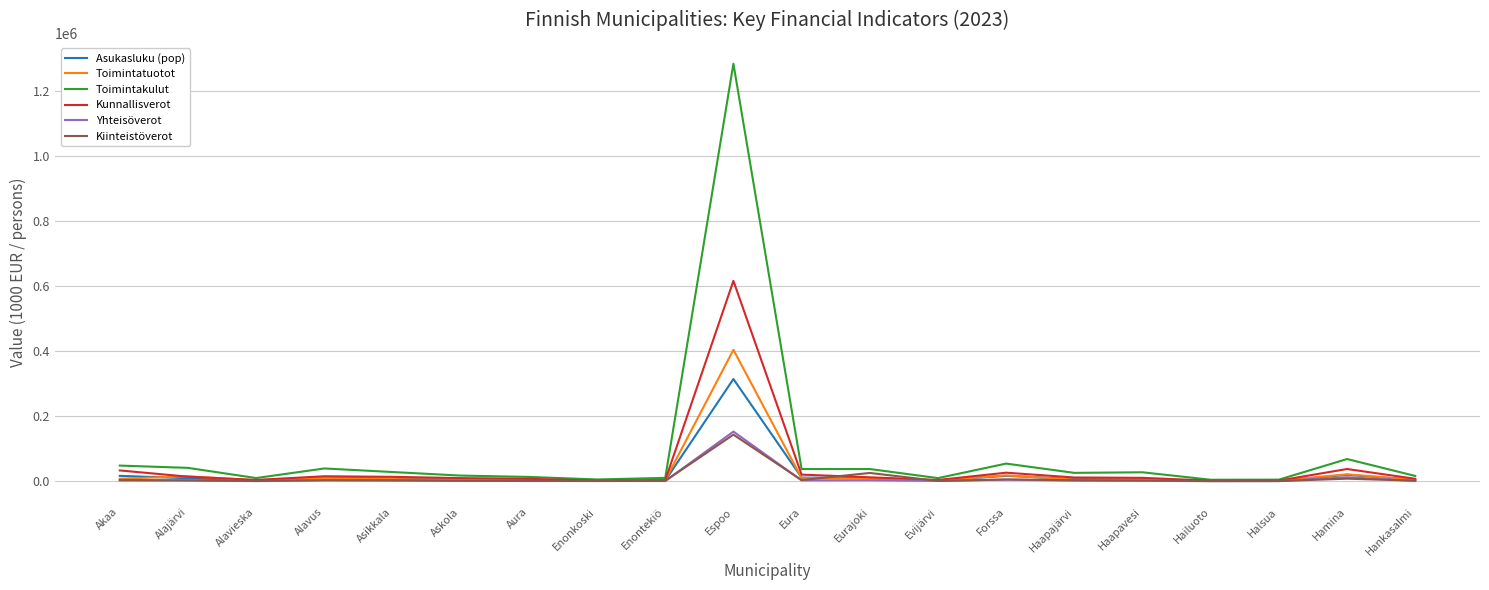

What are all the series names shown in the legend?

Asukasluku (pop), Toimintatuotot, Toimintakulut, Kunnallisverot, Yhteisöverot, Kiinteistöverot